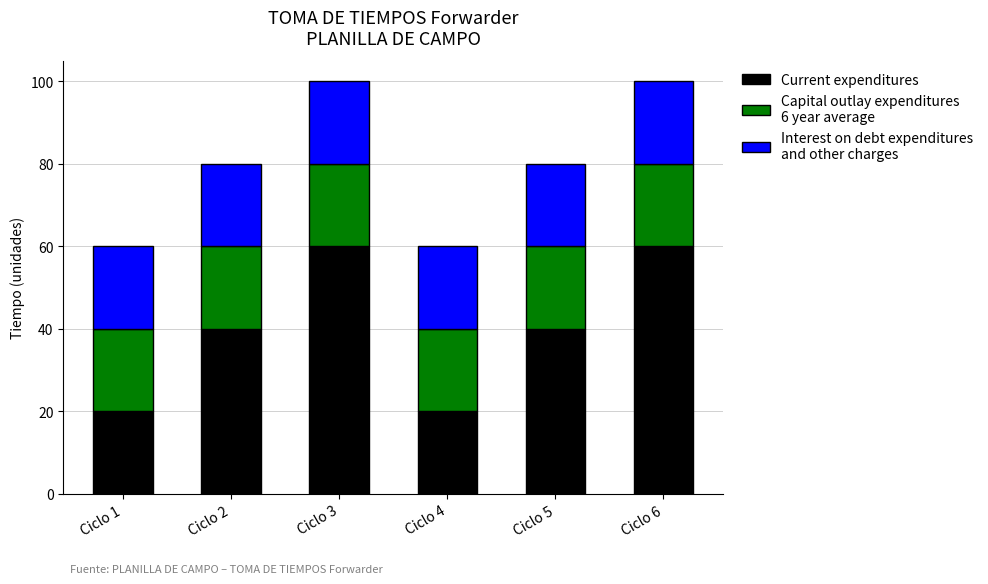

What is the total value across all series at Ciclo 6?

100